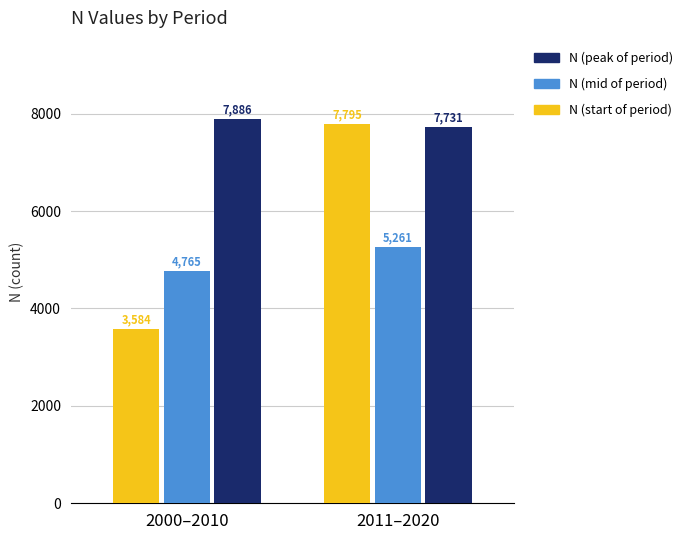

How many groups of bars are there?

2